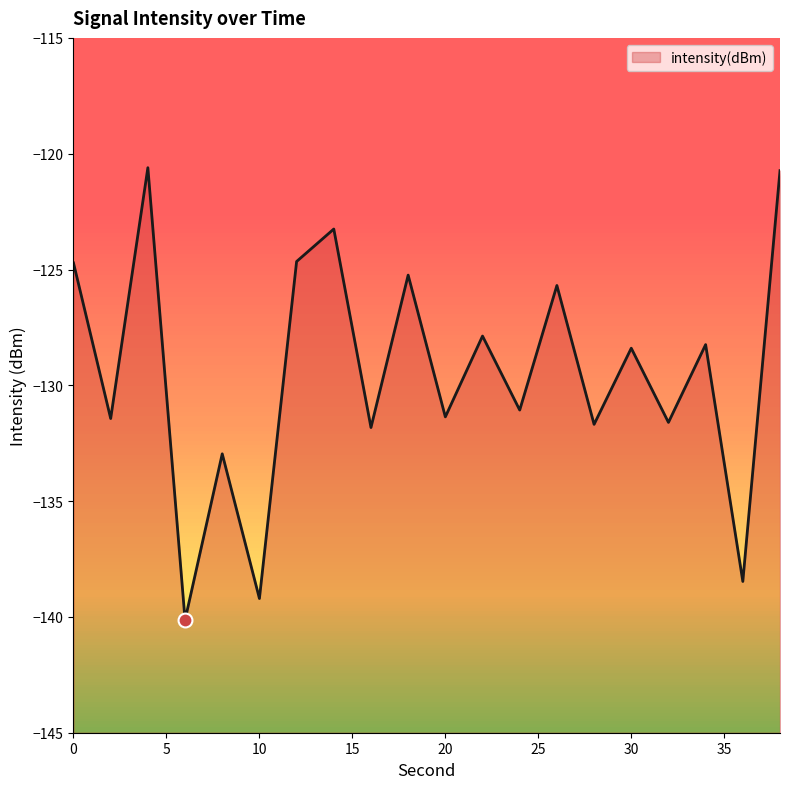

Reading left to right, extract all data points from this chart.

-124.7	-131.4	-120.6	-140.1	-133.0	-139.2	-124.7	-123.3	-131.8	-125.2	-131.4	-127.9	-131.1	-125.7	-131.7	-128.4	-131.6	-128.2	-138.5	-120.7